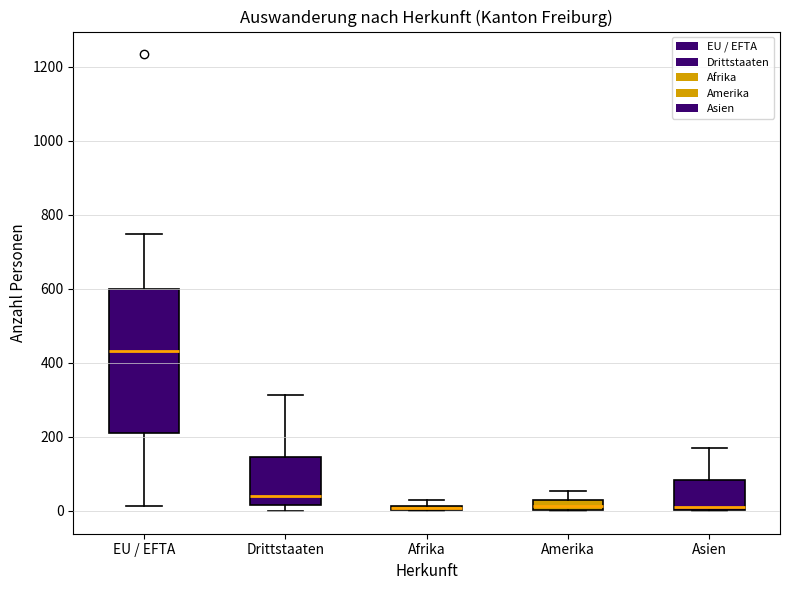

Where does the lower whisker of the box for EU / EFTA end on the y-axis? The values are not printed on the chart, so give them approximately, as read against the axis.

20